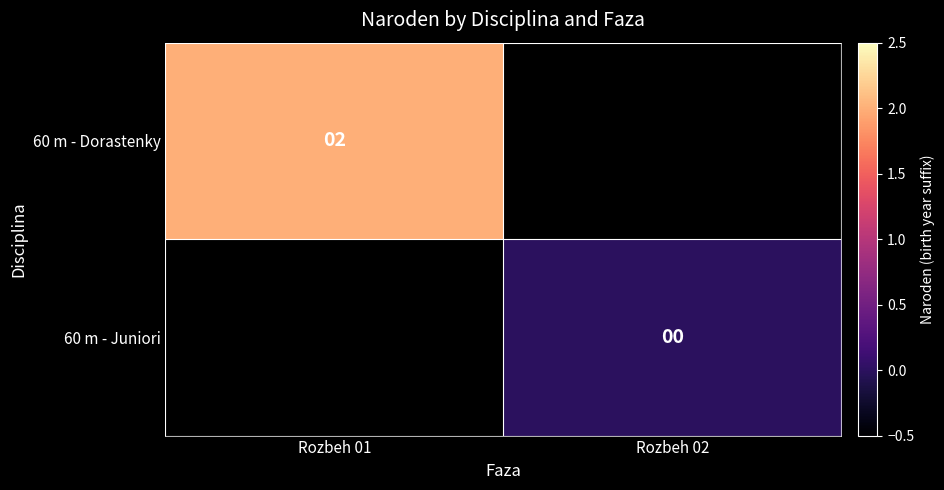

The 60 m - Dorastenky series shows 2 at Rozbeh 01. True or false?

True